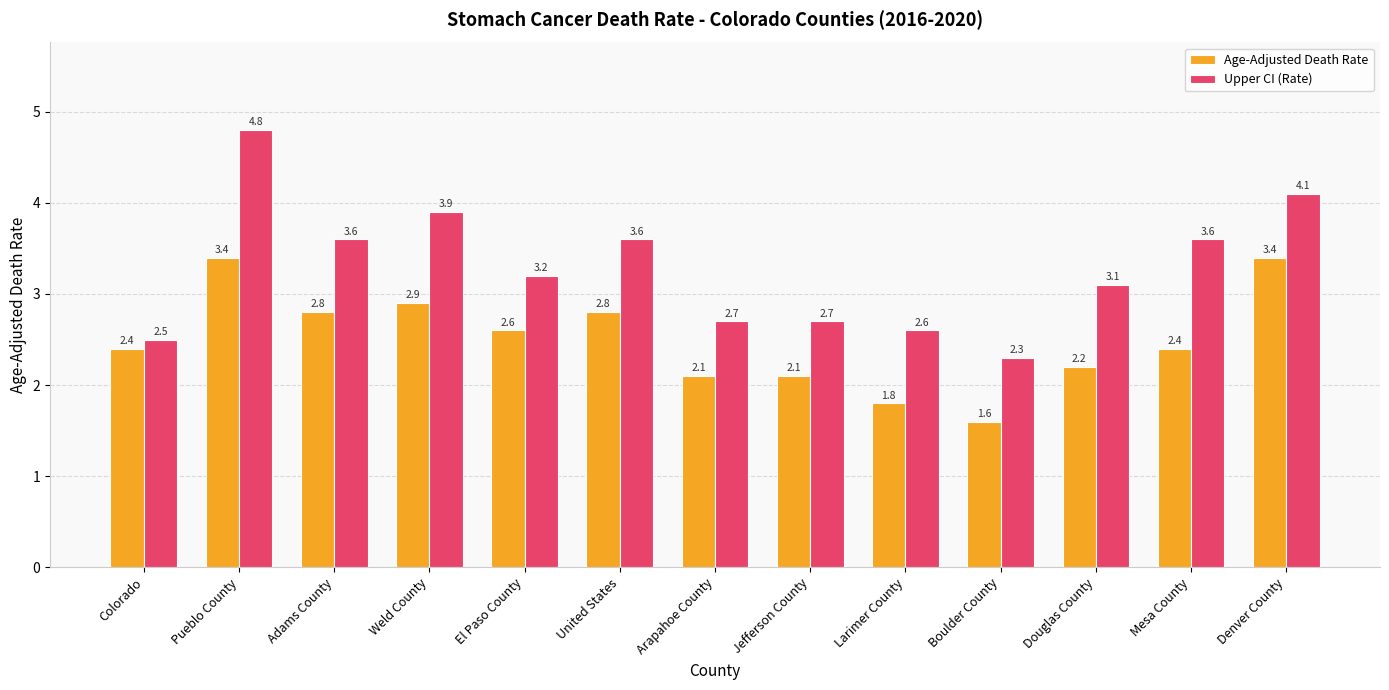

What is the sum of the Upper CI (Rate) values at Boulder County and Adams County?

5.9